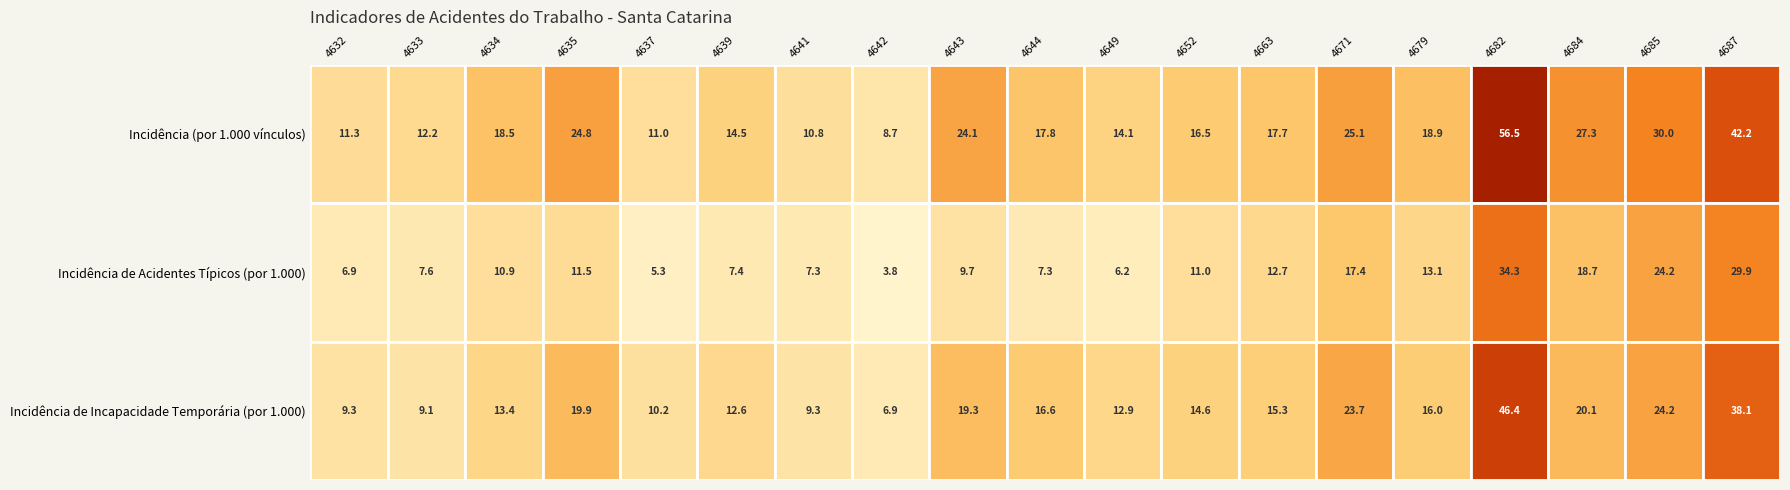

Reading left to right, list all the values displayed in this chart.

4632: 11.3	6.9	9.3
4633: 12.2	7.6	9.1
4634: 18.5	10.9	13.4
4635: 24.8	11.5	19.9
4637: 11.0	5.3	10.2
4639: 14.5	7.4	12.6
4641: 10.8	7.3	9.3
4642: 8.7	3.8	6.9
4643: 24.1	9.7	19.3
4644: 17.8	7.3	16.6
4649: 14.1	6.2	12.9
4652: 16.5	11.0	14.6
4663: 17.7	12.7	15.3
4671: 25.1	17.4	23.7
4679: 18.9	13.1	16.0
4682: 56.5	34.3	46.4
4684: 27.3	18.7	20.1
4685: 30.0	24.2	24.2
4687: 42.2	29.9	38.1